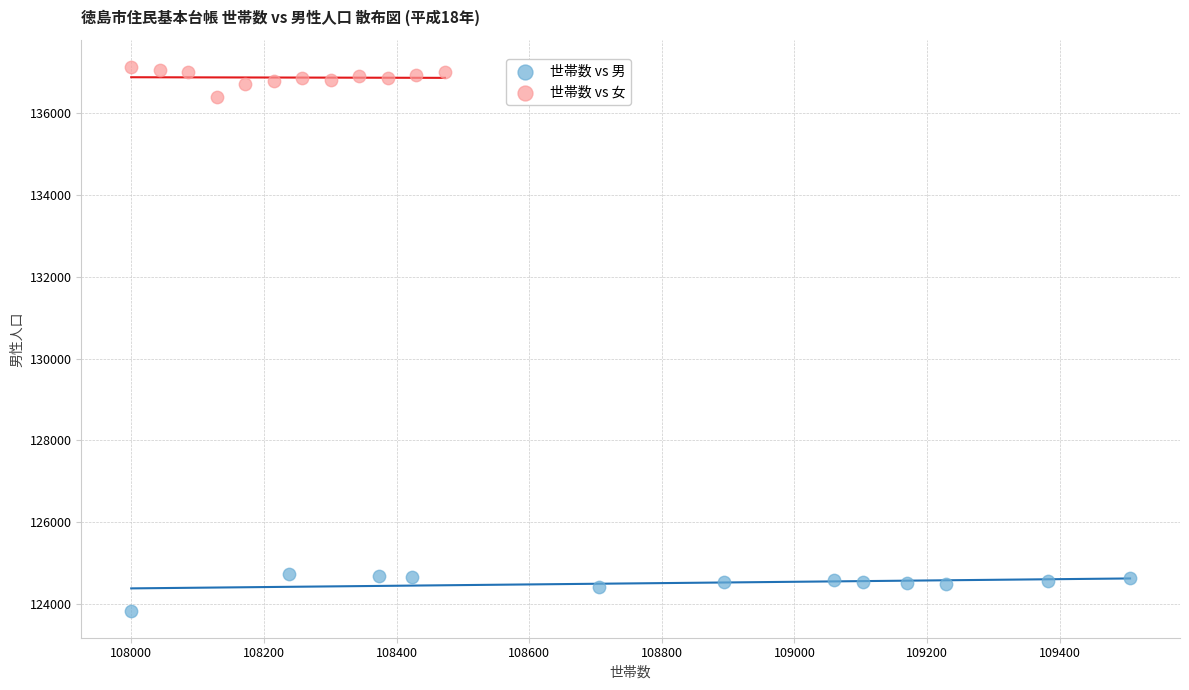

Which series contains the highest Y value?

世帯数 vs 女